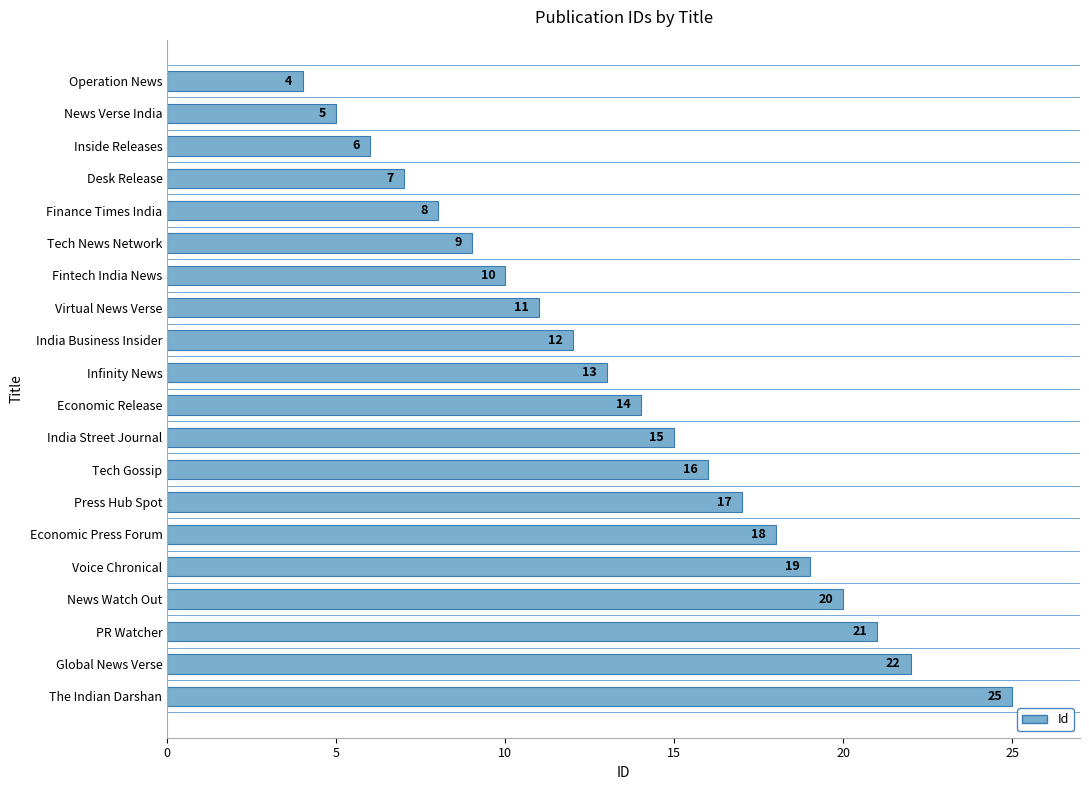

List the labels in order of value, largest first.

The Indian Darshan, Global News Verse, PR Watcher, News Watch Out, Voice Chronical, Economic Press Forum, Press Hub Spot, Tech Gossip, India Street Journal, Economic Release, Infinity News, India Business Insider, Virtual News Verse, Fintech India News, Tech News Network, Finance Times India, Desk Release, Inside Releases, News Verse India, Operation News